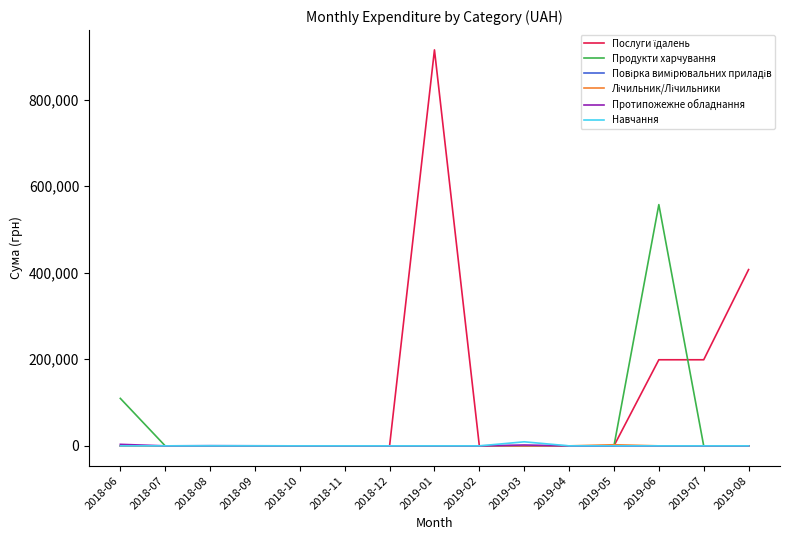

At which category is the sum across all series the highest?

2019-01